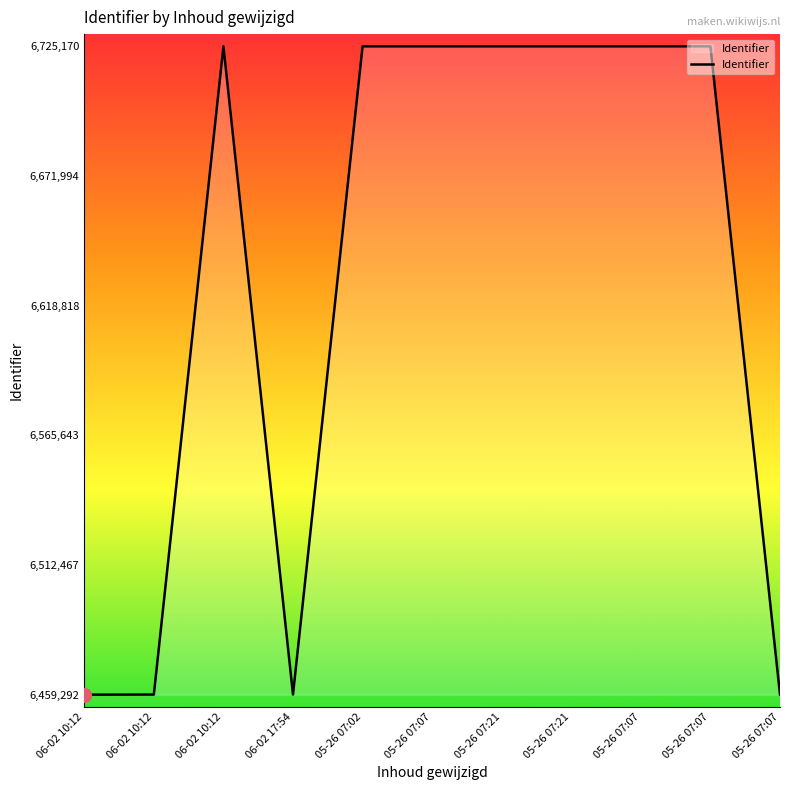

What is the value of the 4th point from the left?

6459366